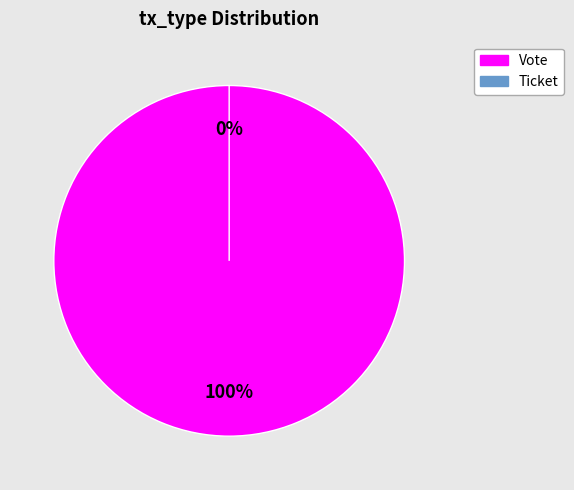

Do Ticket and Vote together represent more than half of the pie?

Yes